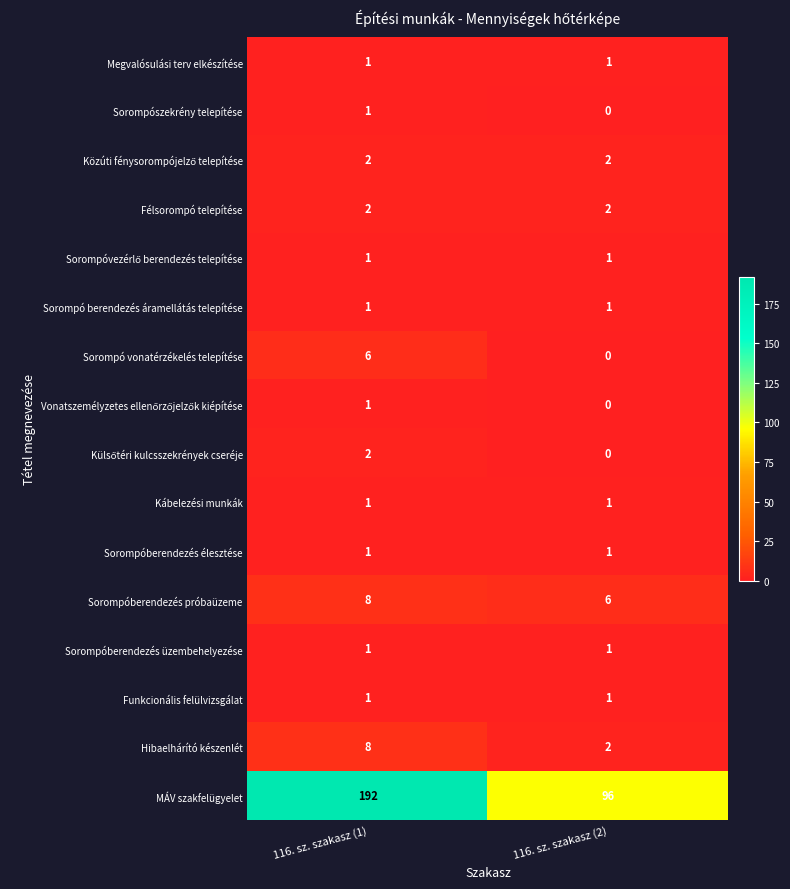

What is the total value across all series at 116. sz. szakasz (1)?

229